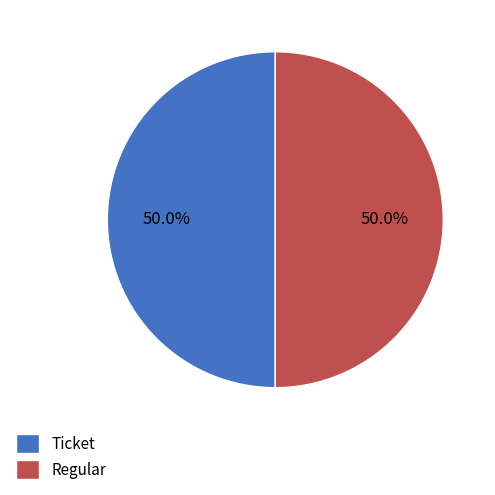

Do Regular and Ticket together represent more than half of the pie?

Yes